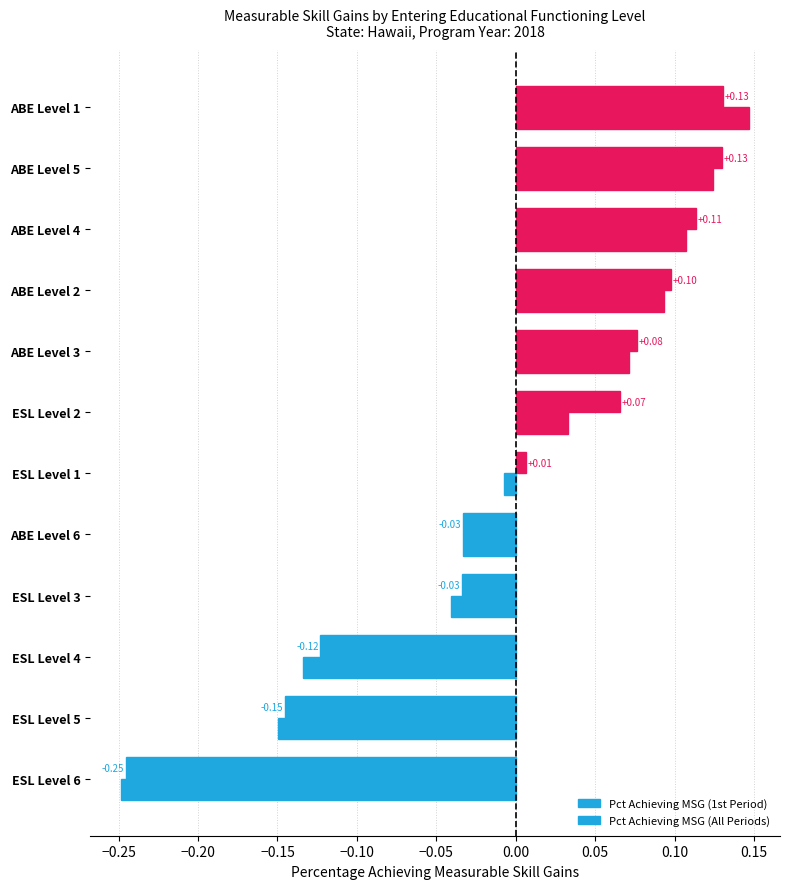

How many values in the Pct Achieving MSG (1st Period) series exceed 0?

7